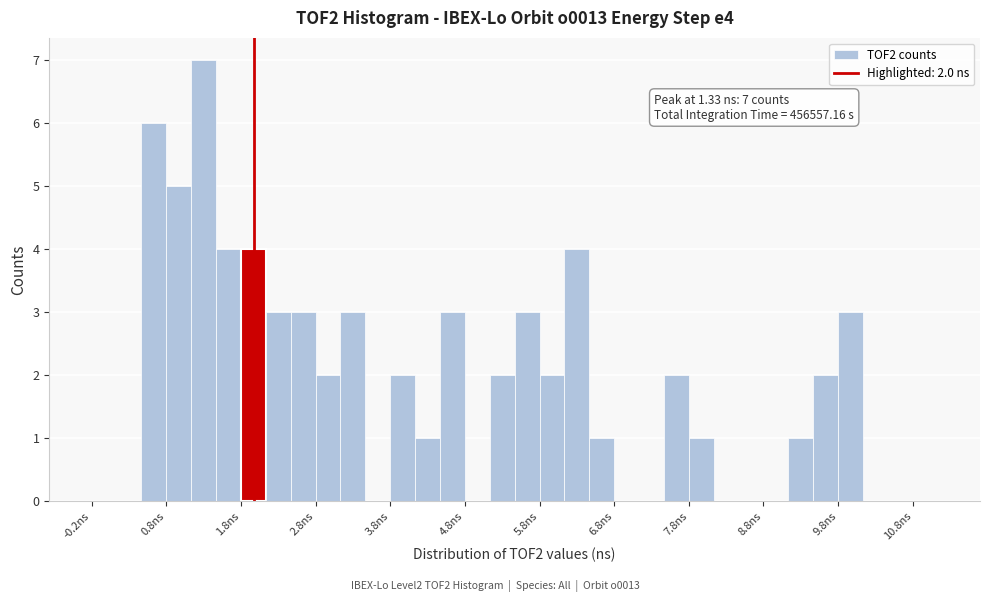

Read against the x-axis, roughly where is the centre of the tallest bar?

1.3